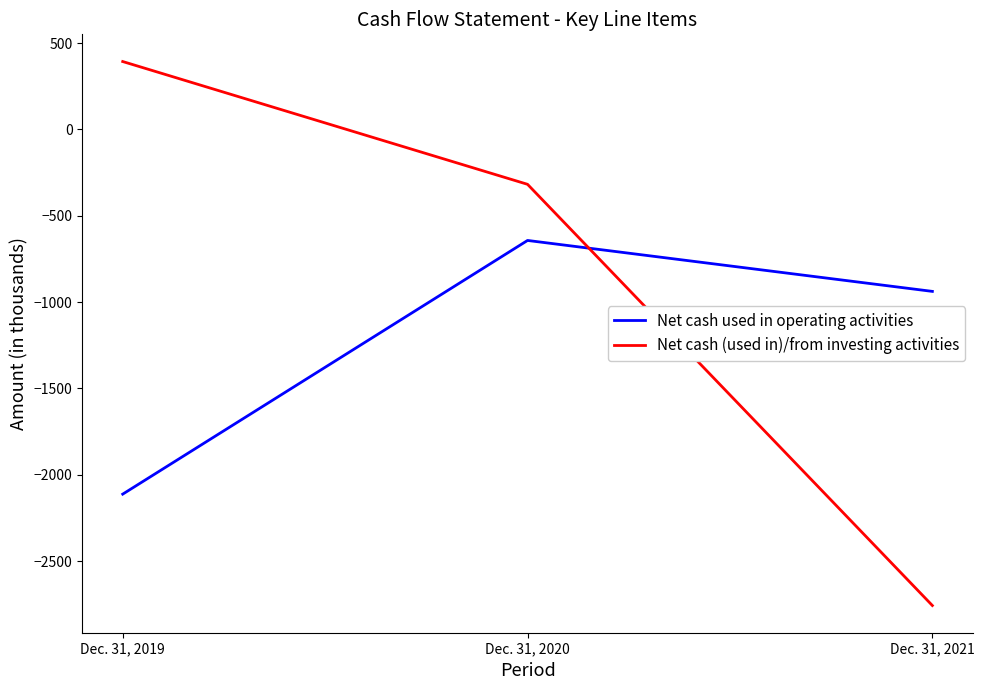

Is this an area chart (filled region under the line)?

No